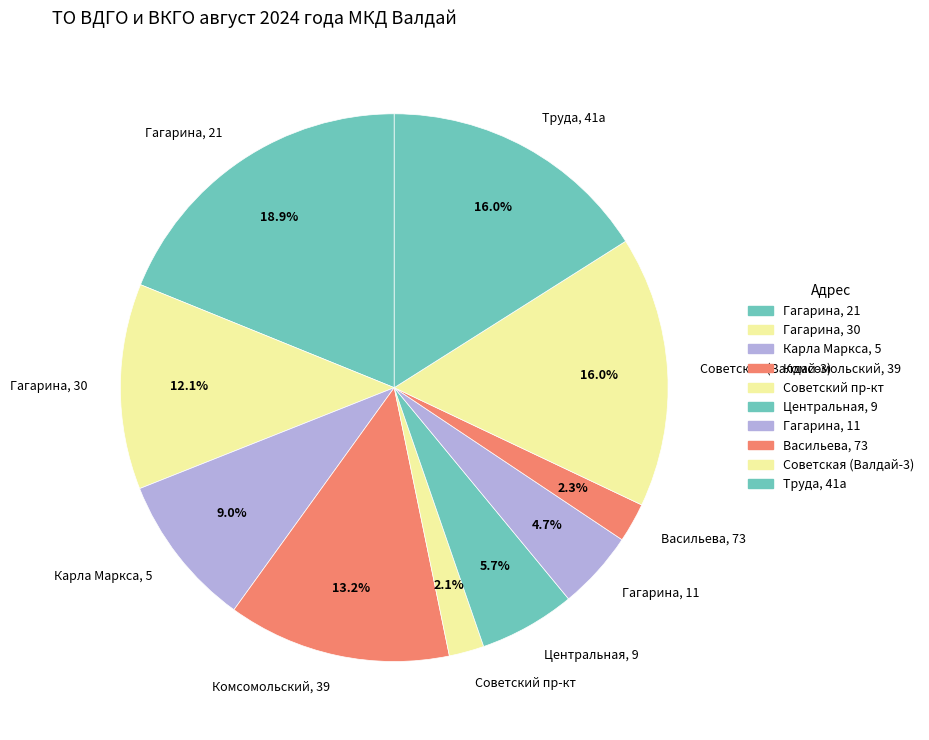

How many segments does this pie chart have?

10